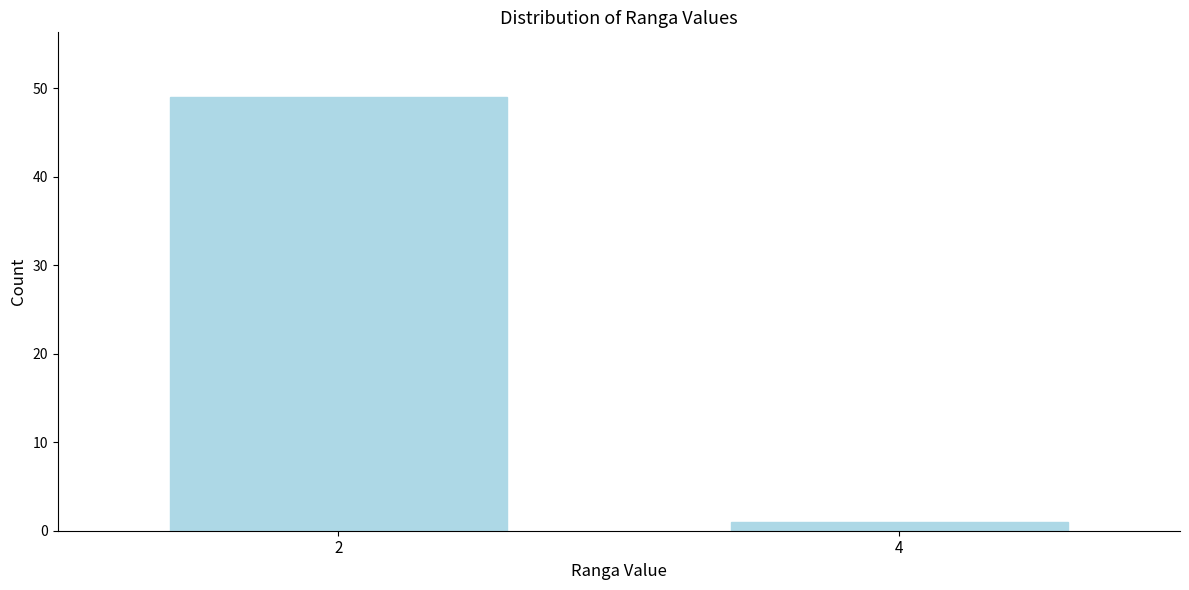

Reading left to right, extract all data points from this chart.

2=49	4=1